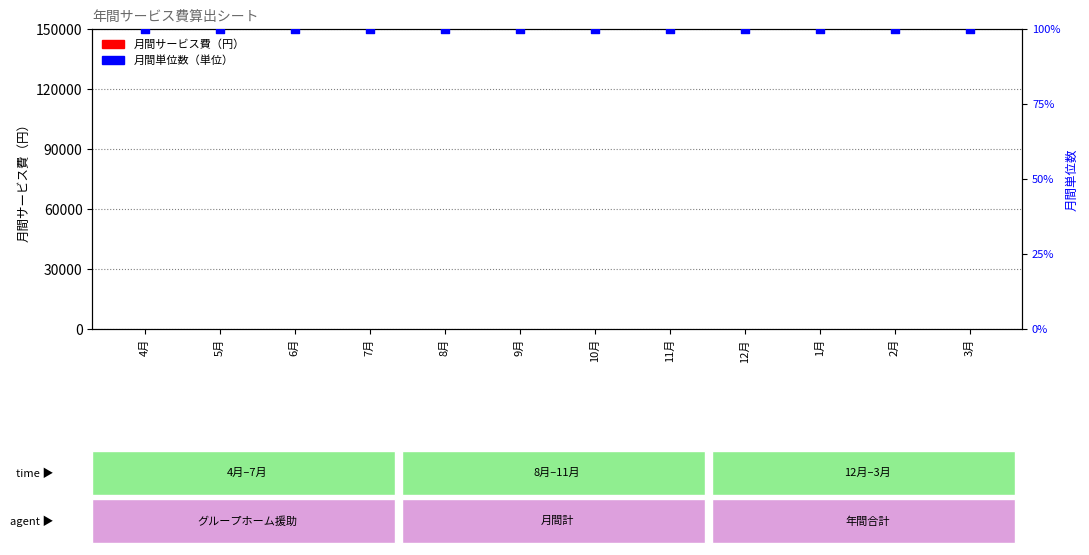

Which series has the largest total across all categories?

月間単位数（単位）